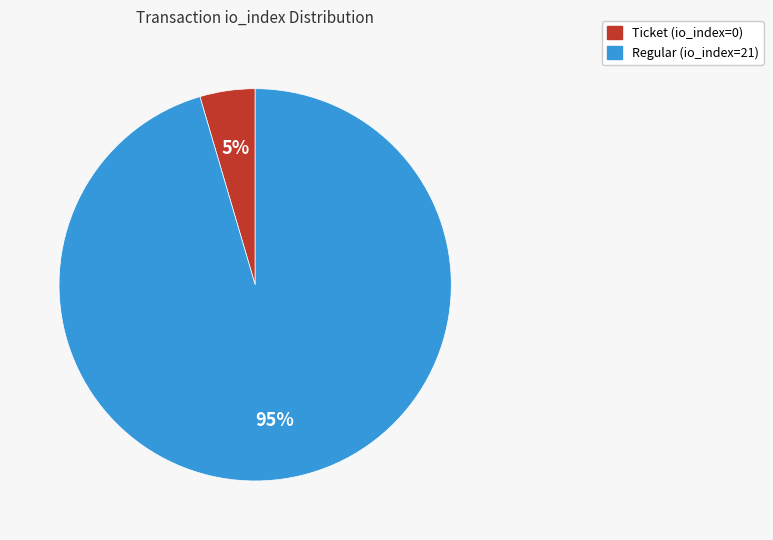

Is the sum of Ticket (io_index=0) and Regular (io_index=21) greater than half?

Yes